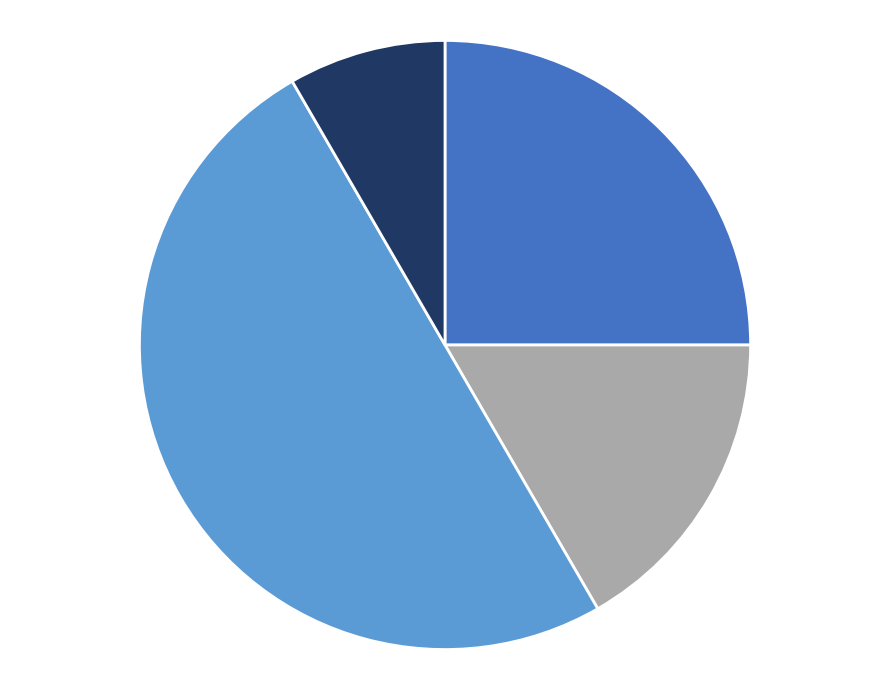

Count the number of slices in the pie.

4